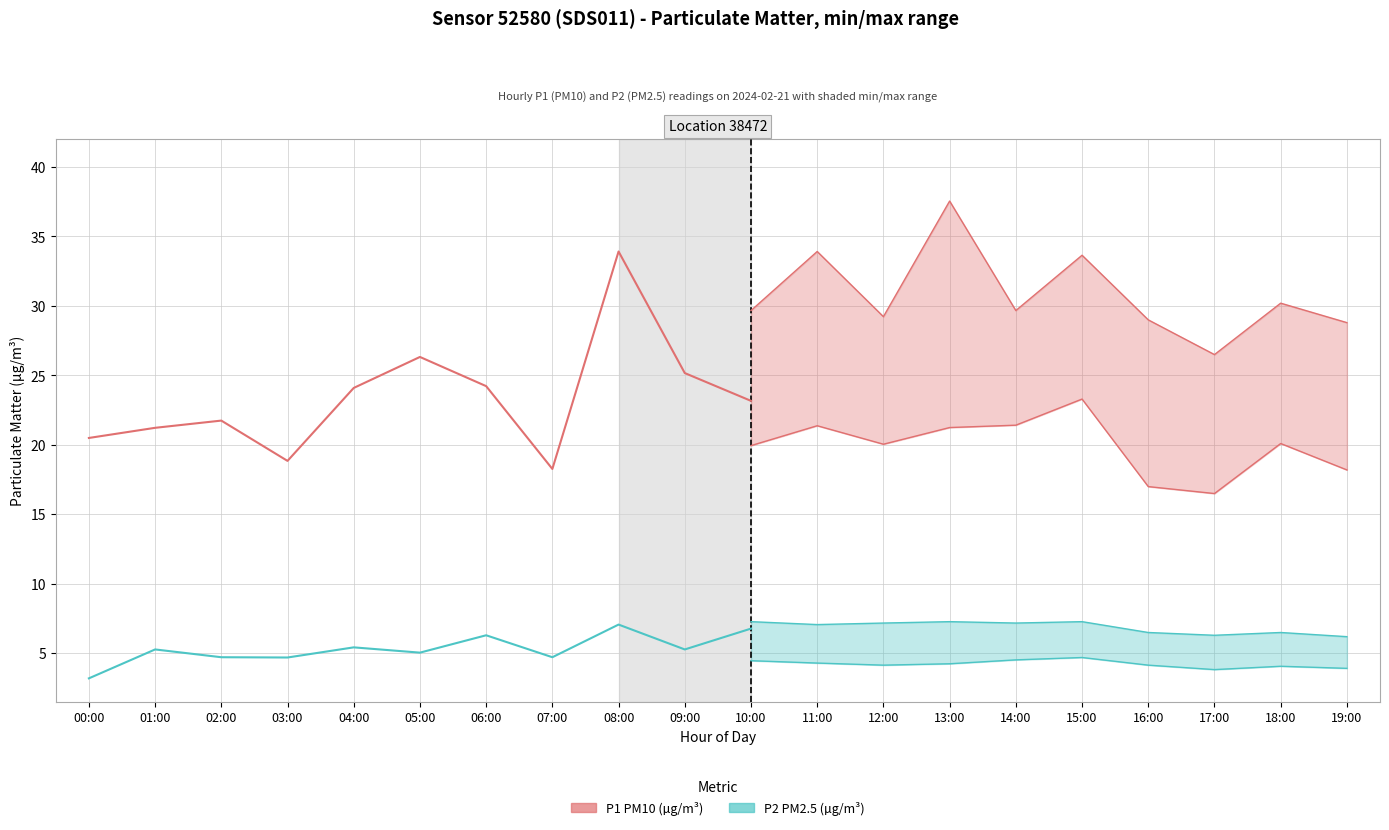

How many series are shown in this chart?

2